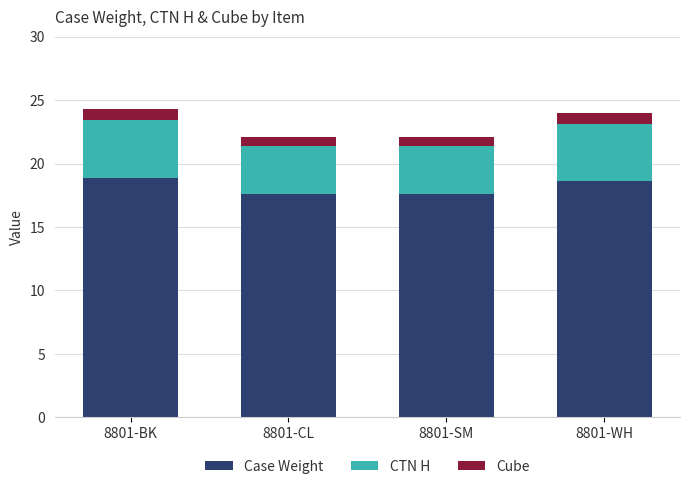

The Case Weight series shows 11.5 at 8801-SM. True or false?

False